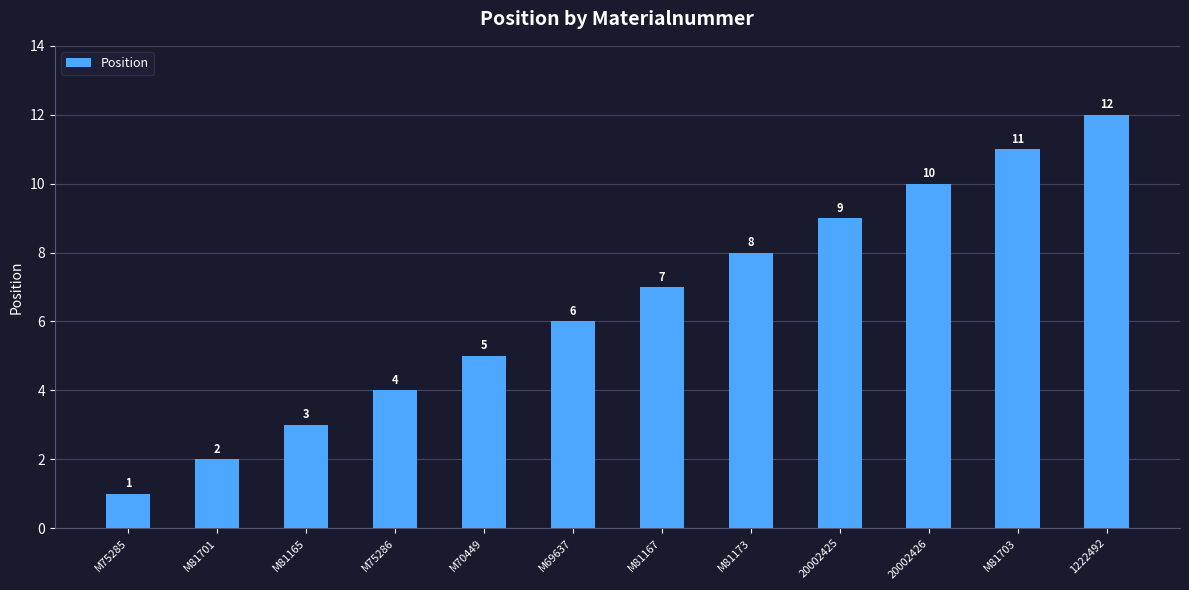

What is the difference between the values at M81173 and M81703?

3